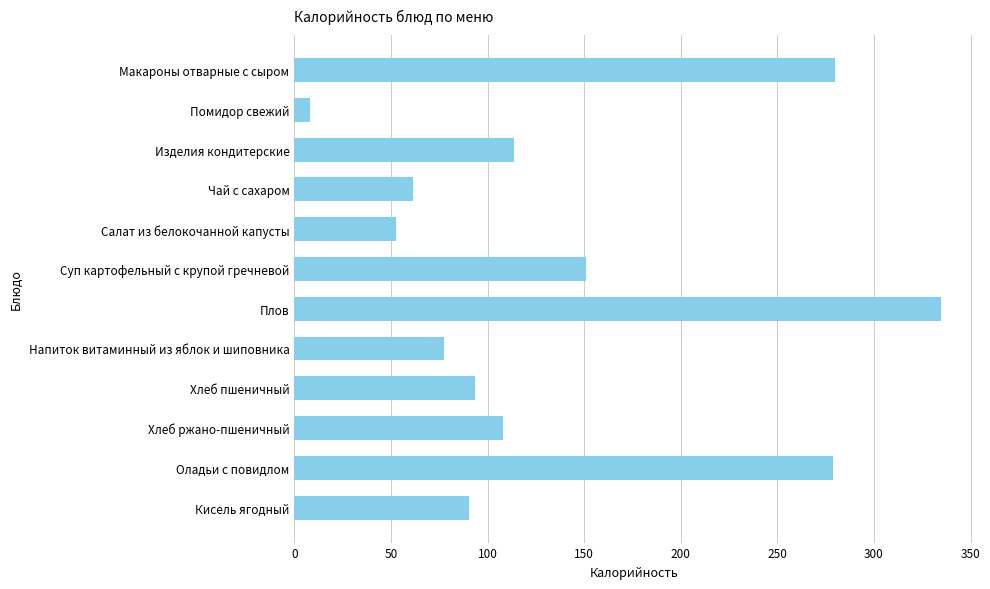

What is the change in value from Помидор свежий to Напиток витаминный из яблок и шиповника?

+69.5